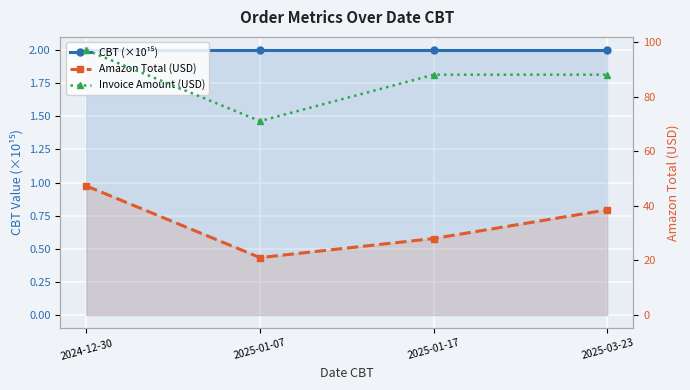

True or false: Invoice Amount (USD) and CBT (×10¹⁵) cross at least once.

False